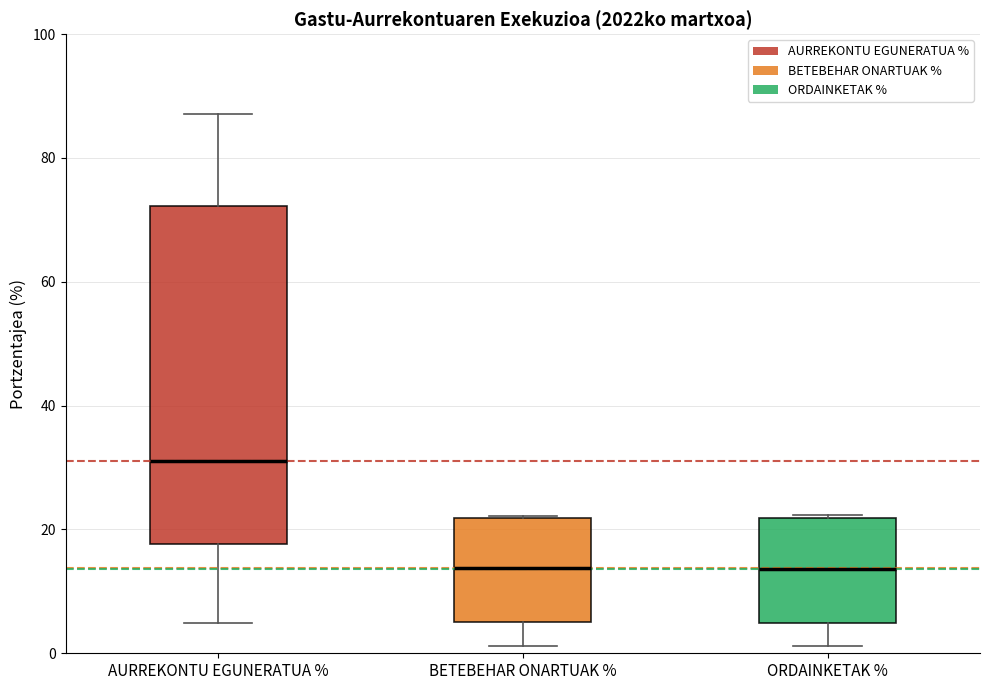

Where does the lower whisker of the box for BETEBEHAR ONARTUAK % end on the y-axis? The values are not printed on the chart, so give them approximately, as read against the axis.

2